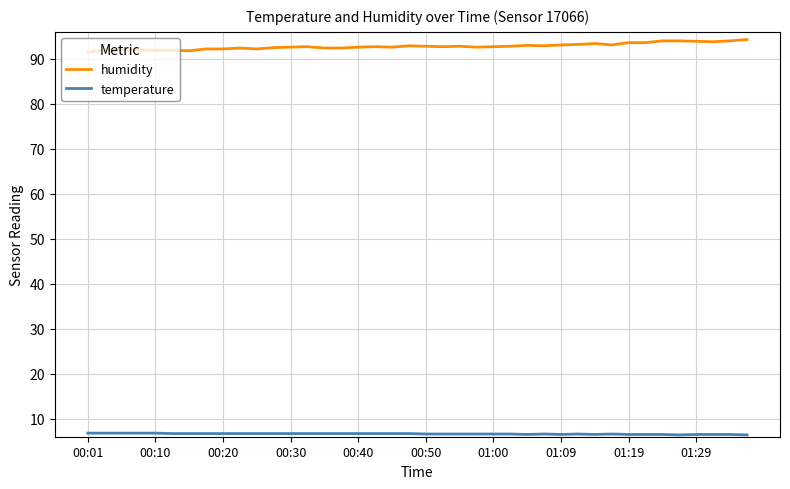

Which series has the largest total across all categories?

humidity